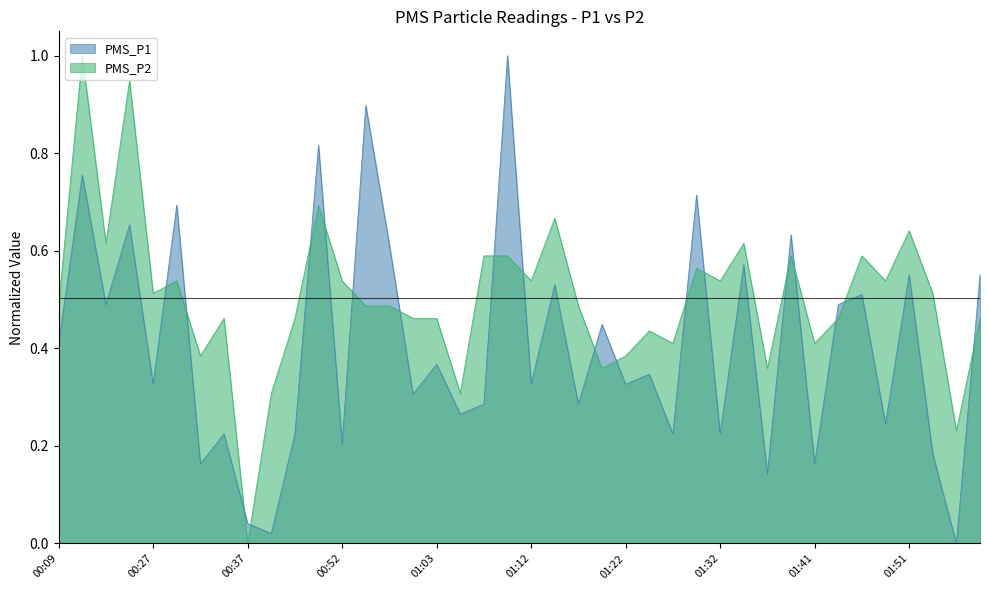

Where is the first local maximum for PMS_P1?

00:17